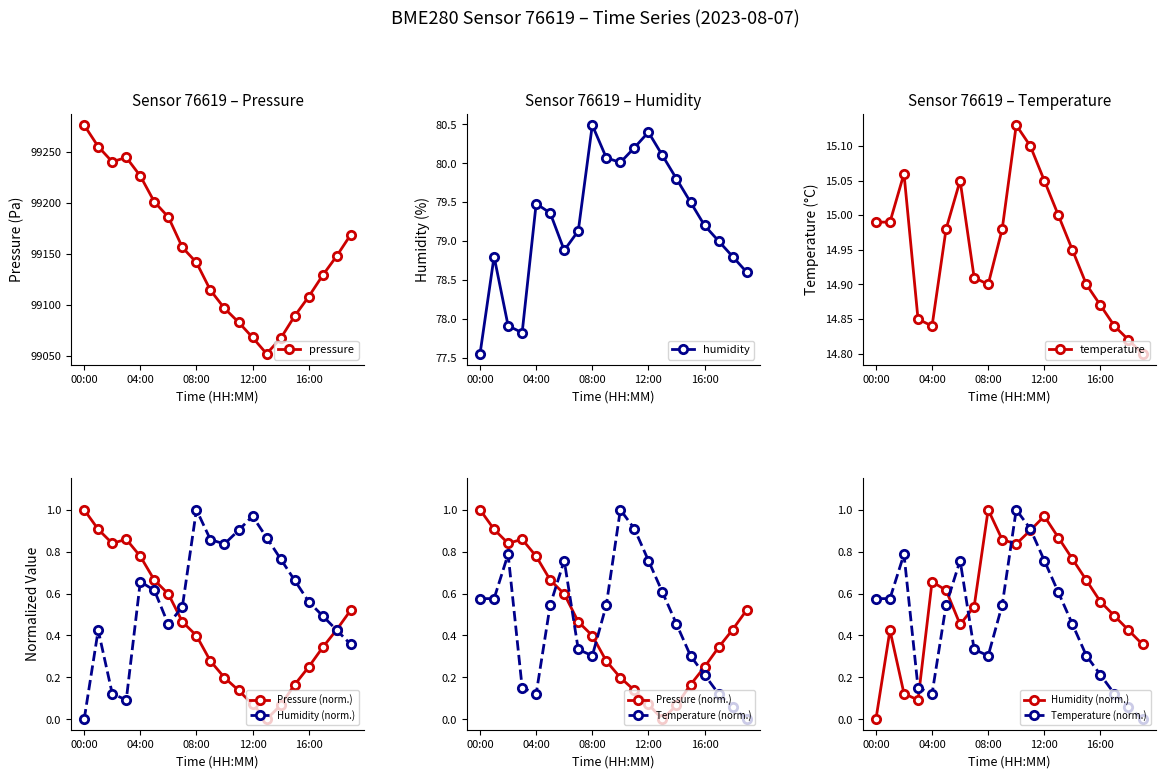

At which label does humidity first exceed 79?

04:00